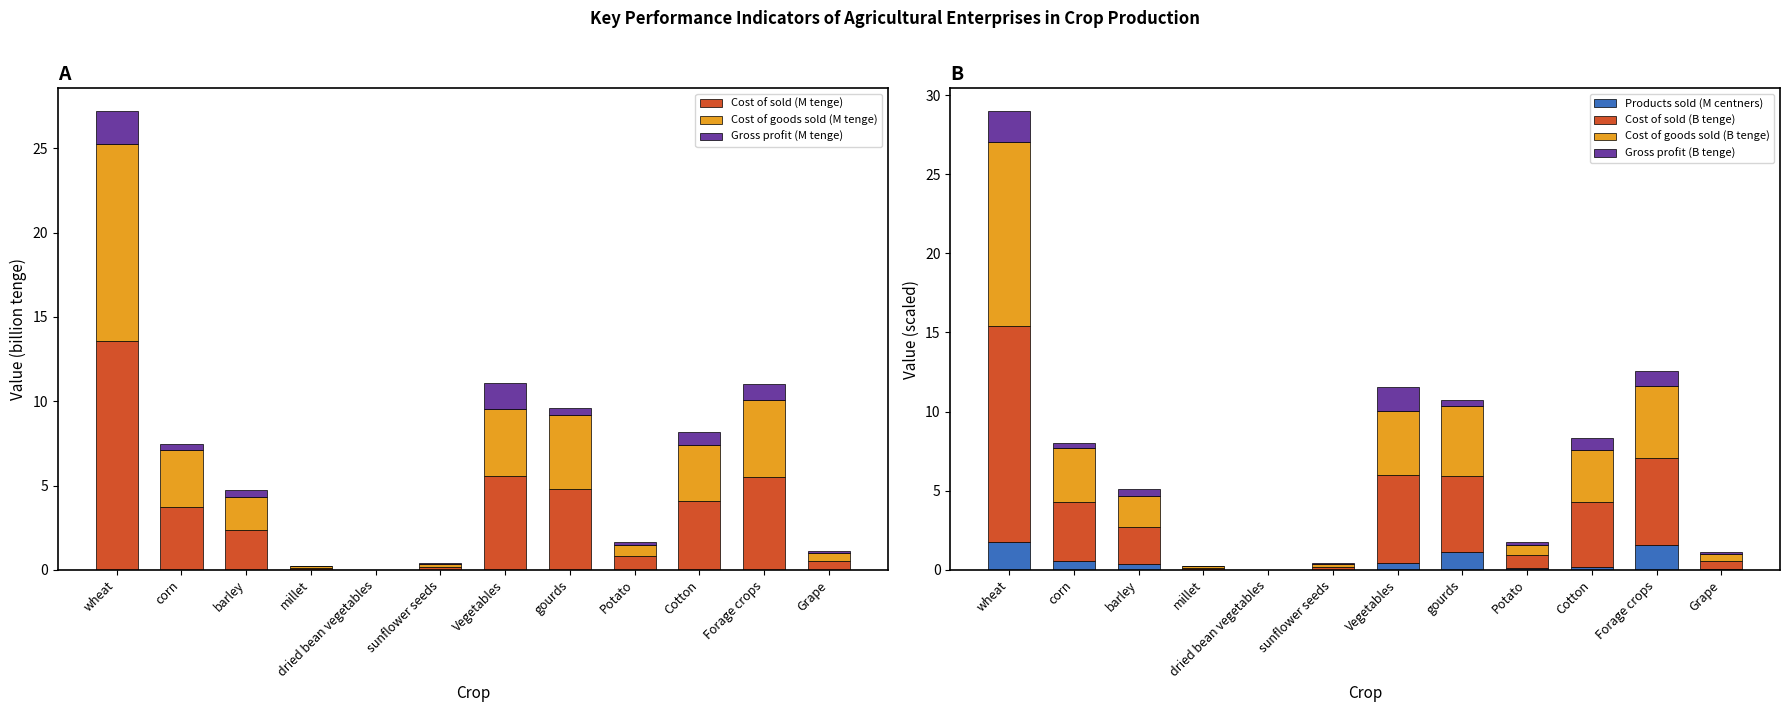

What is the spread (max minus min) of values at sunflower seeds?

0.2